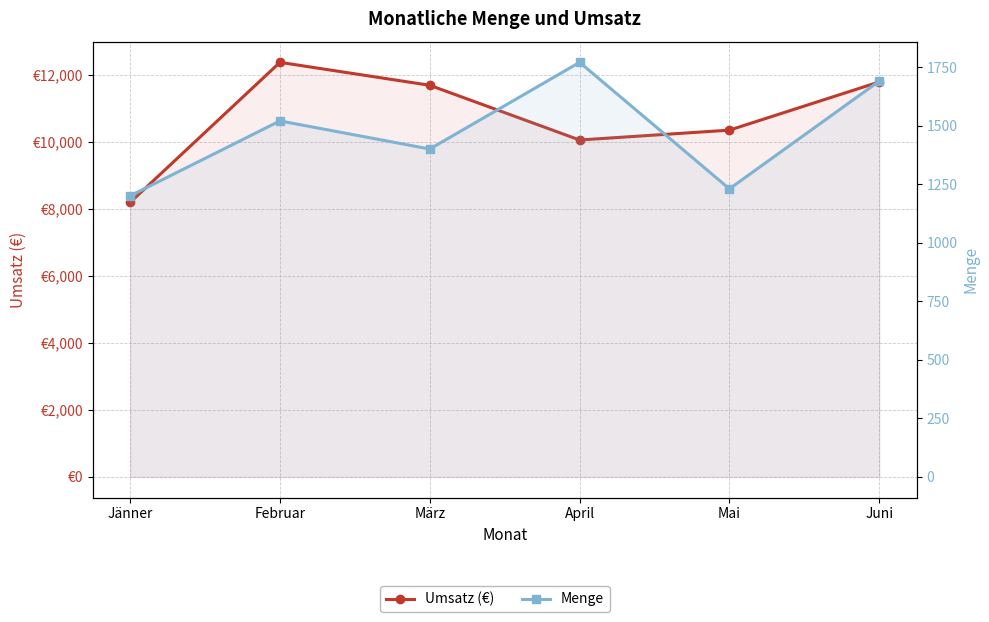

What is the difference between the maximum and second lowest values in the Umsatz (€) series?

2320